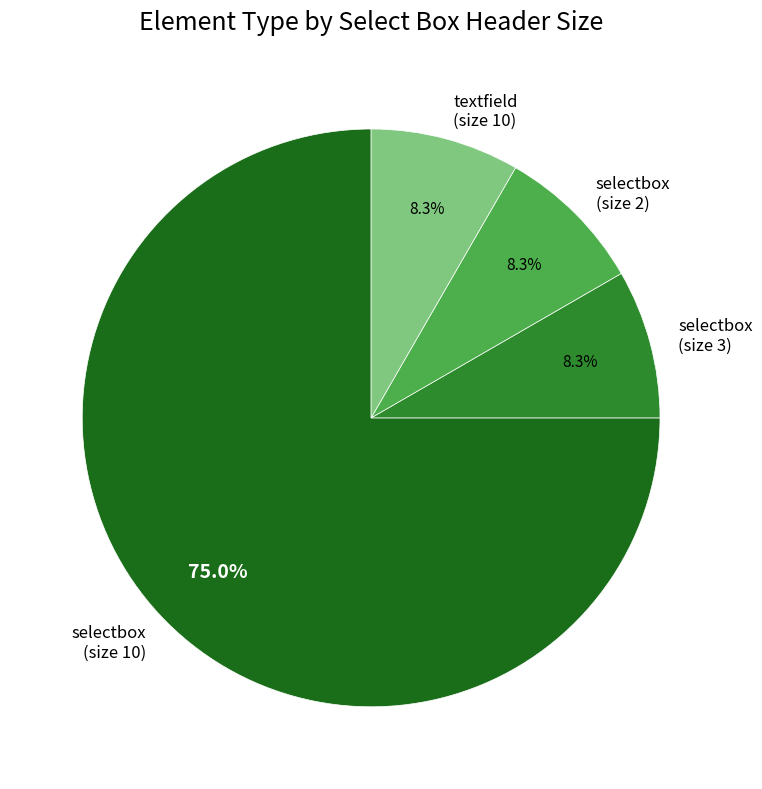

To the nearest percent, what portion does selectbox (size 10) represent?

75%